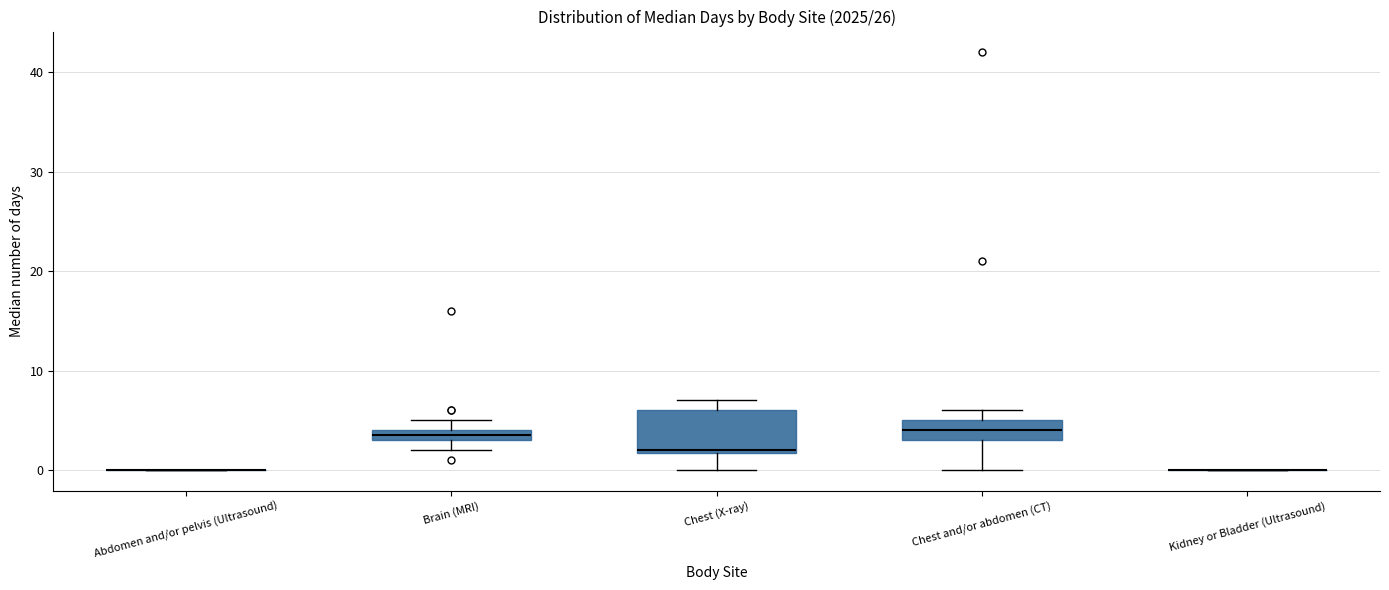

Where is the lower edge of the box for Chest (X-ray) on the y-axis? The values are not printed on the chart, so give them approximately, as read against the axis.

2